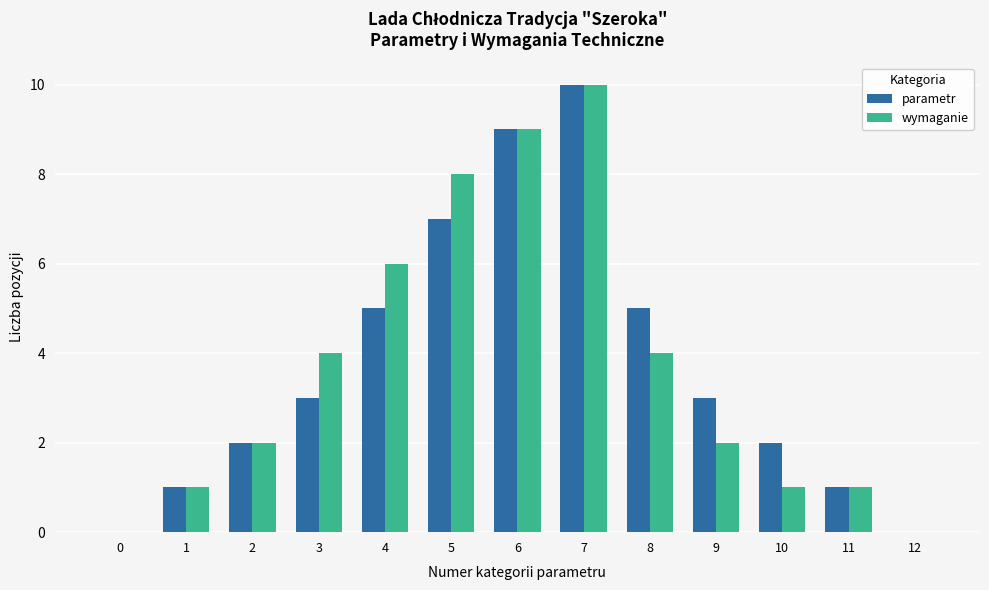

Which series changed the most between 6 and 9?

wymaganie